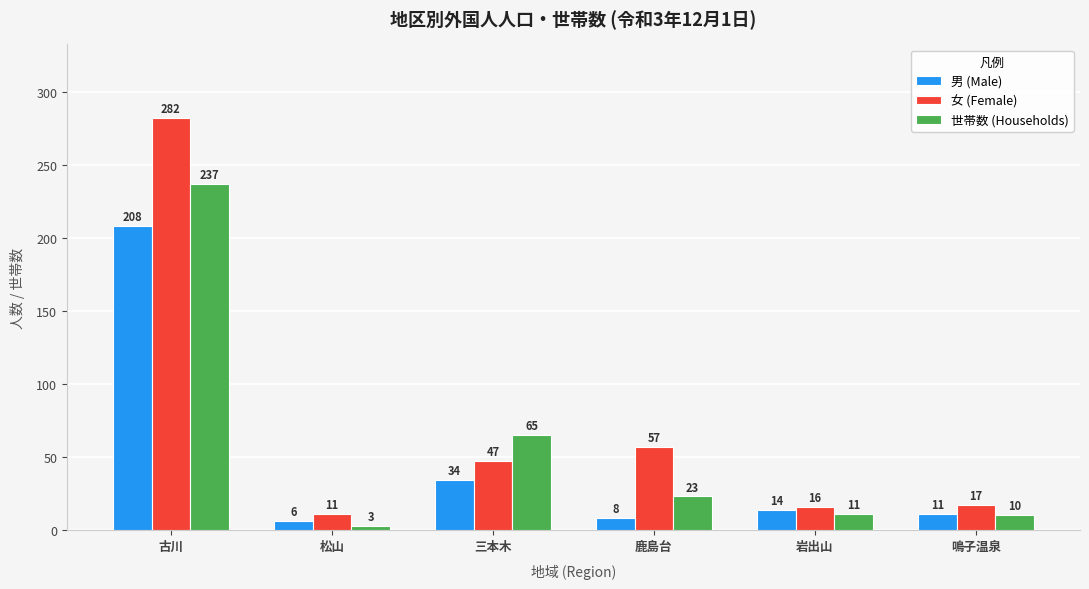

How many bars are there in total?

18